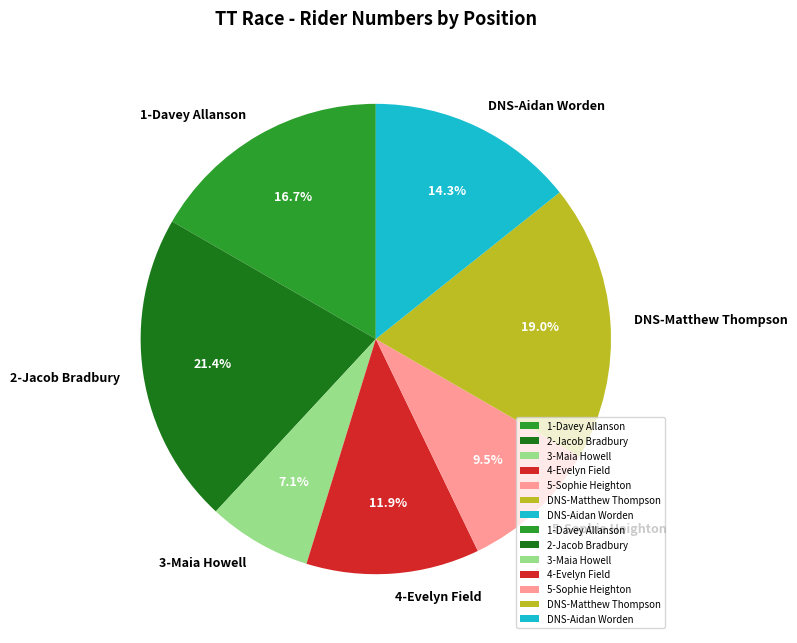

Does DNS-Aidan Worden represent more than half of the total?

No